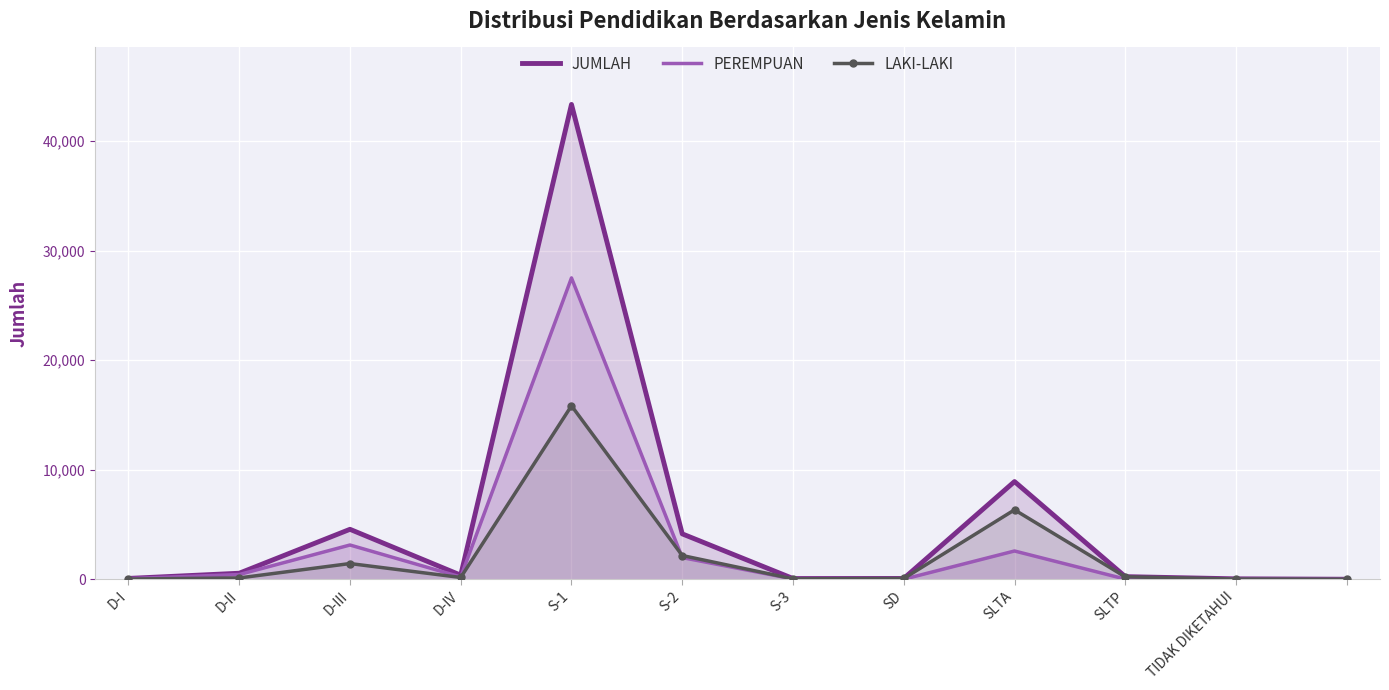

How many data points in JUMLAH are less than 371?

6